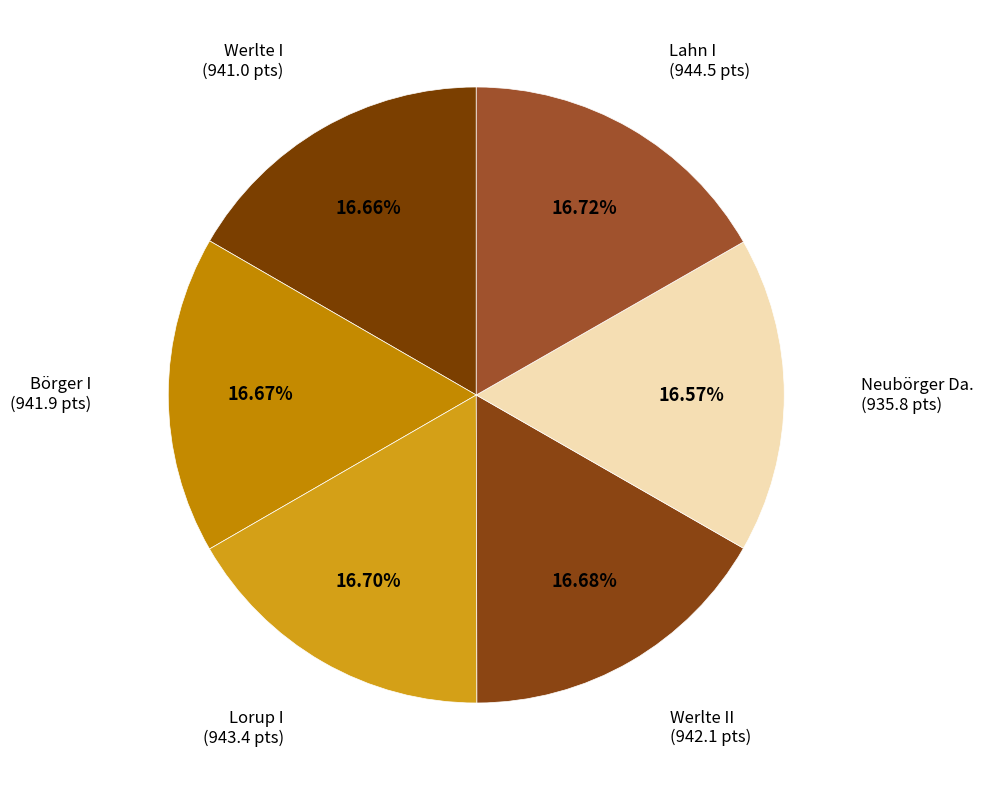

Approximately how many times larger is the value at Lahn I compared to Börger I?

1.0